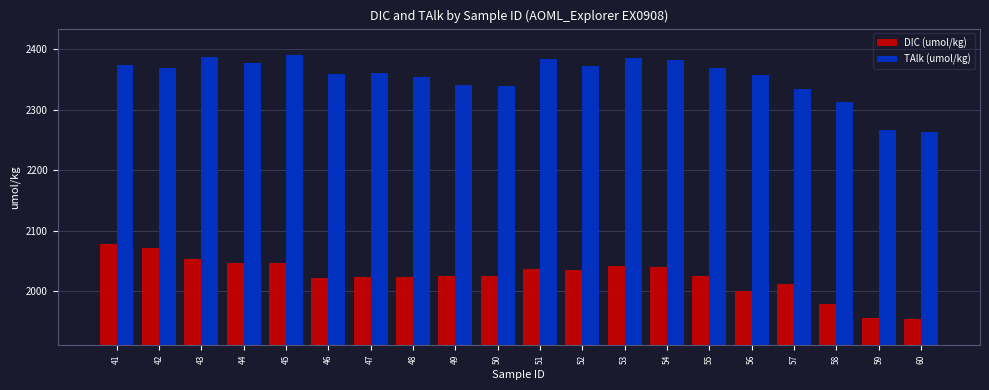

Are the bars grouped side by side (vs. stacked)?

Yes